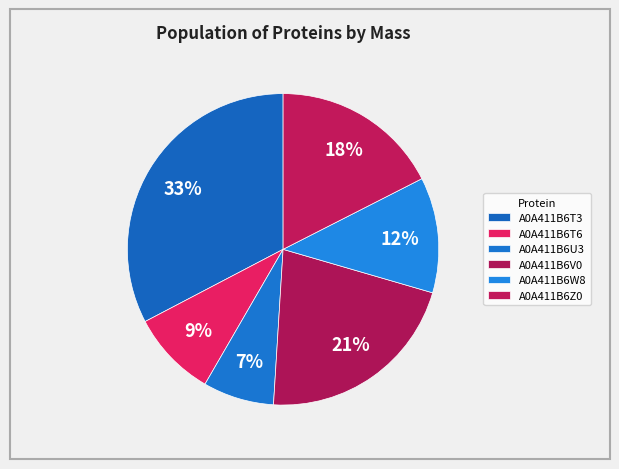

How many segments does this pie chart have?

6